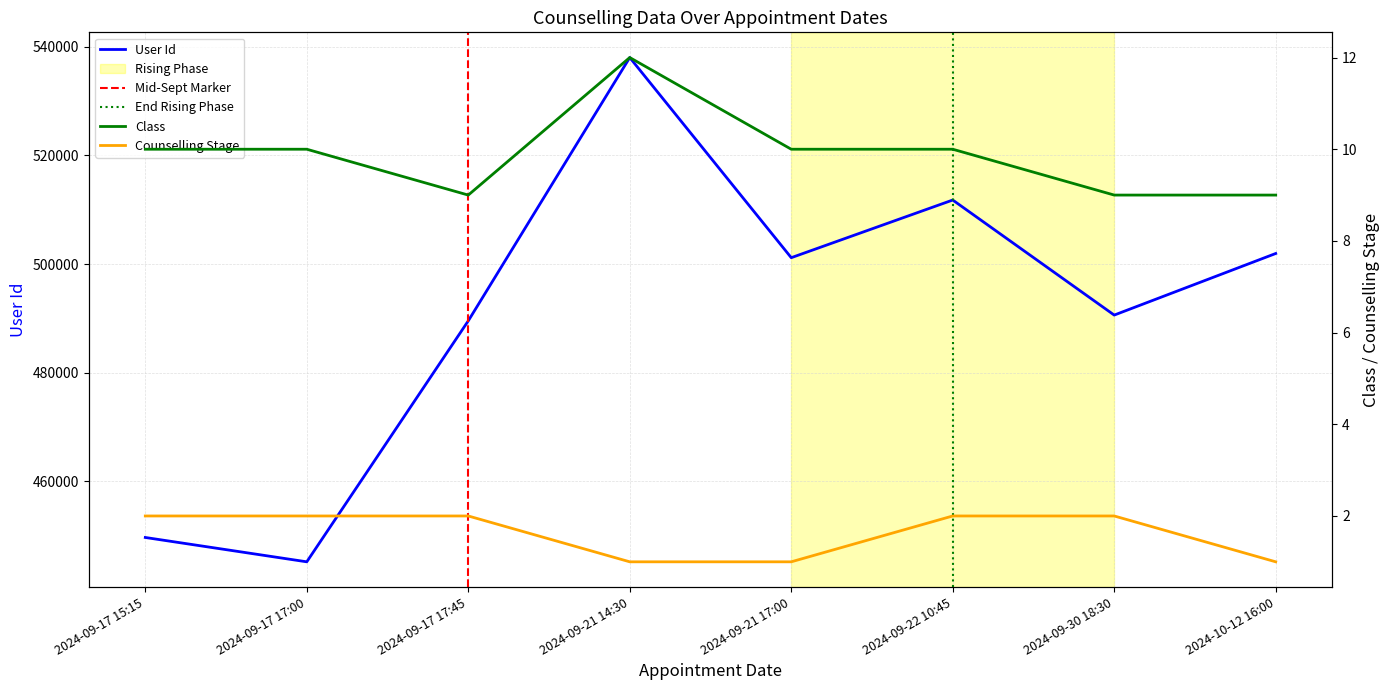

What is the label of the 5th point from the left?

2024-09-21 17:00